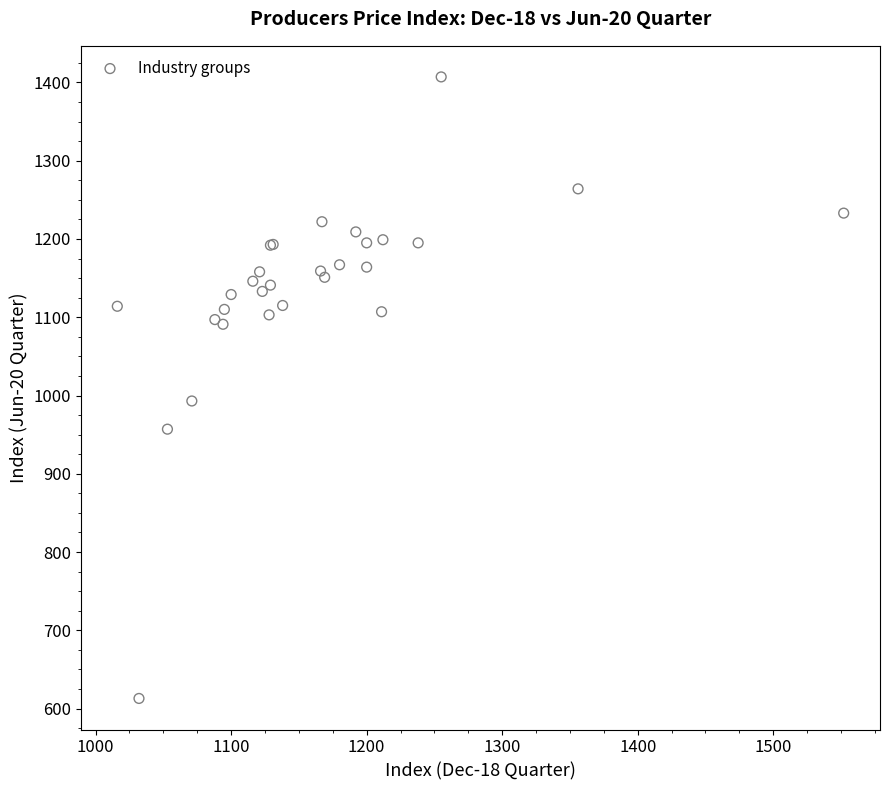

What Y value in the scatter plot is closest to 1010?

993